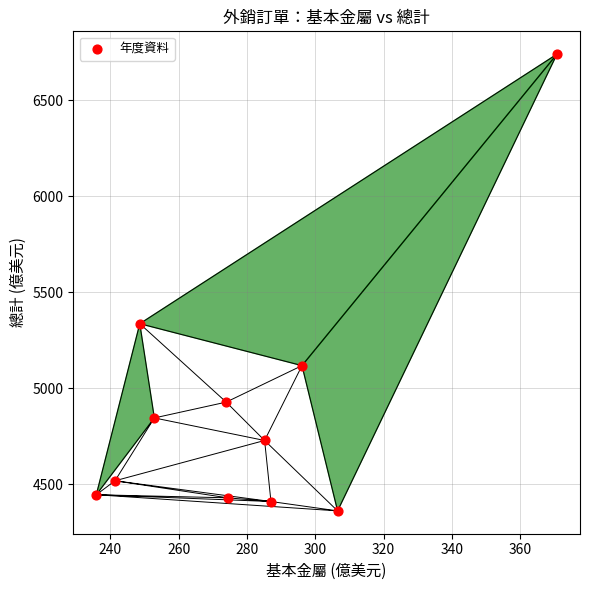

What is the average Y value?

4896.5